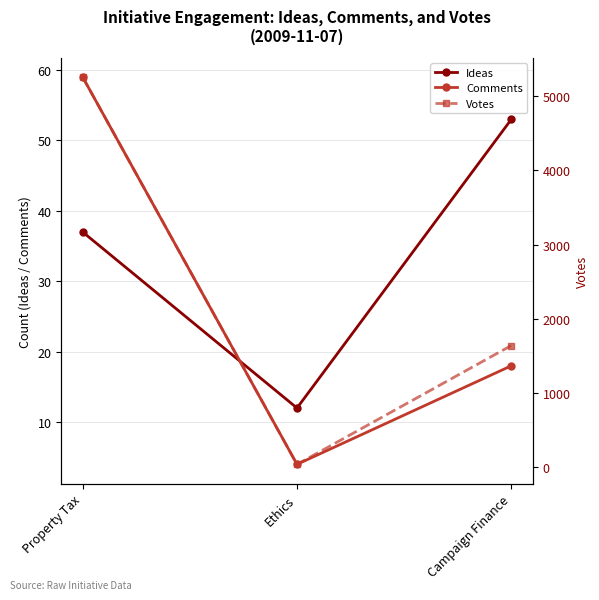

Count the Ideas values in the range 12 to 53.

3